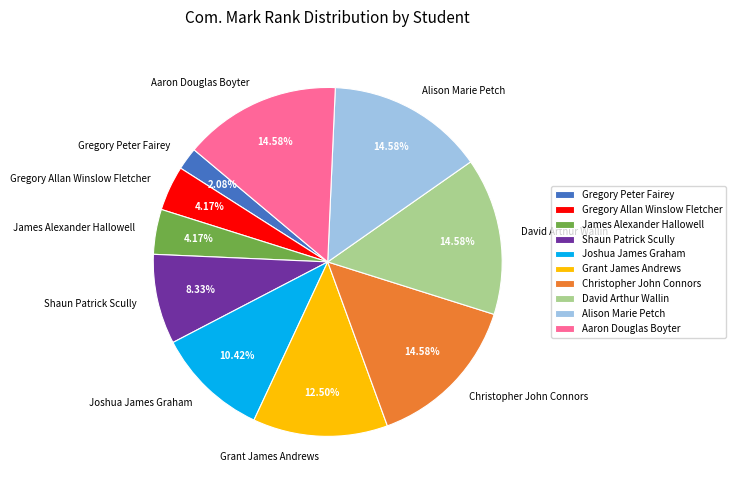

How much of the chart is everything except Gregory Allan Winslow Fletcher?

95.8%